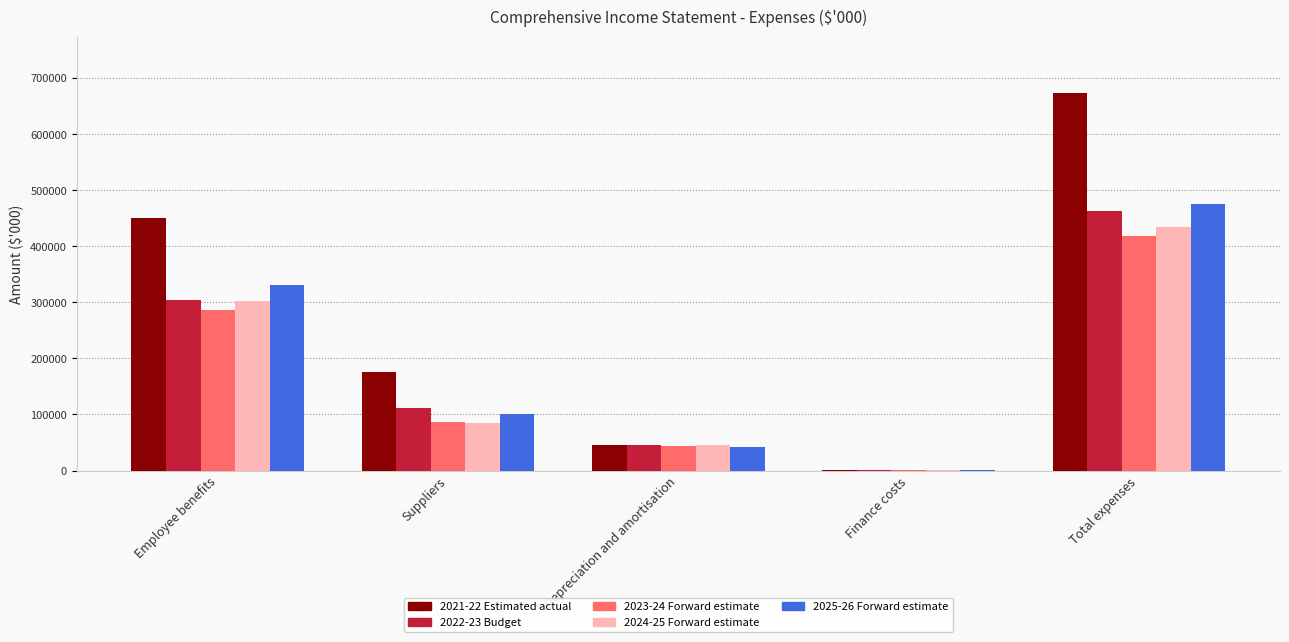

Between Depreciation and amortisation and Total expenses, which series saw the biggest shift?

2021-22 Estimated actual